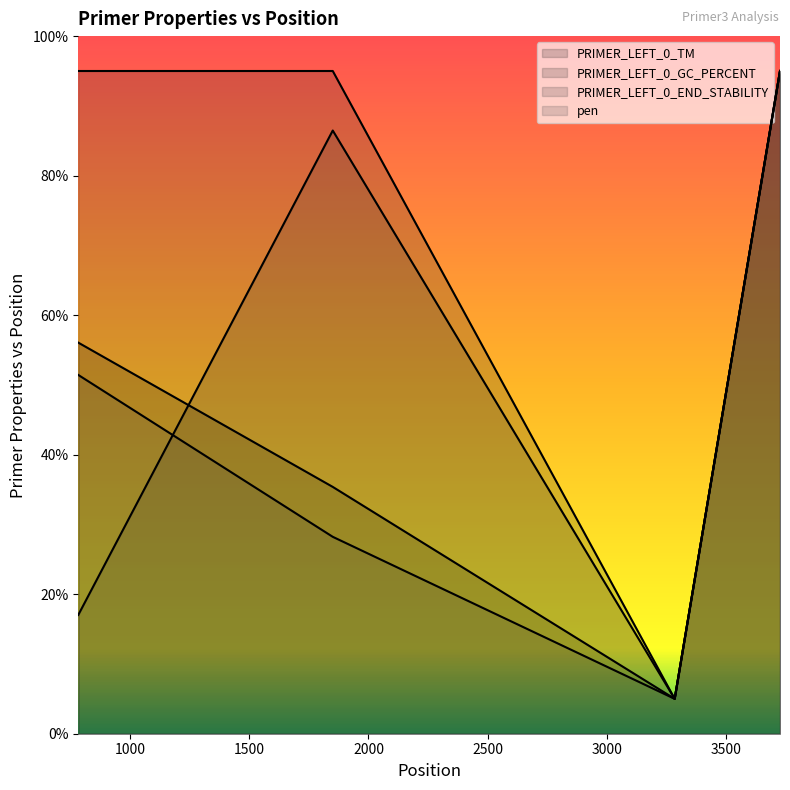

In PRIMER_LEFT_0_TM, how many points are lower than both neighbors (excluding endpoints)?

1